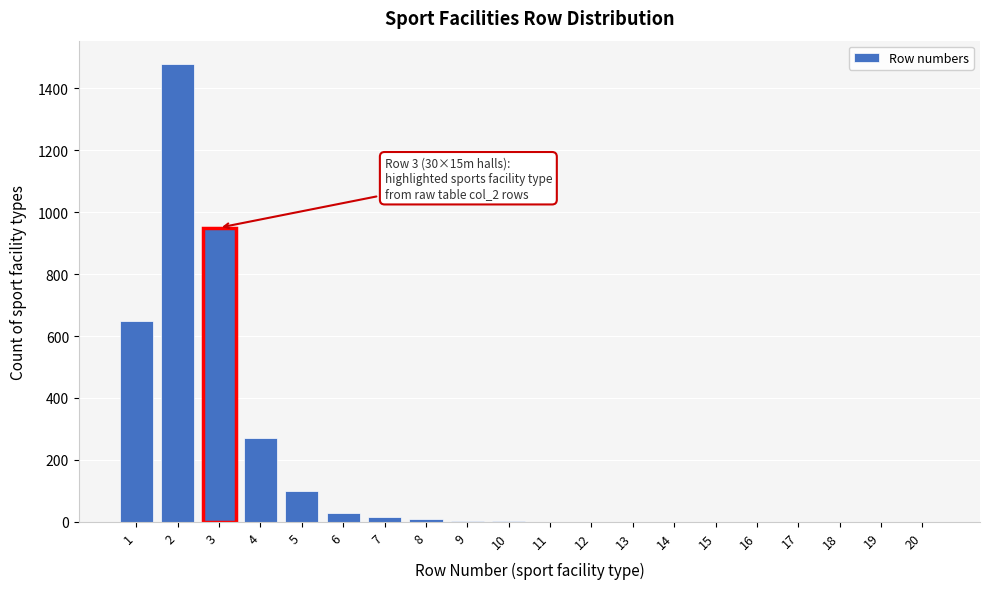

What is the greatest value displayed?

1480